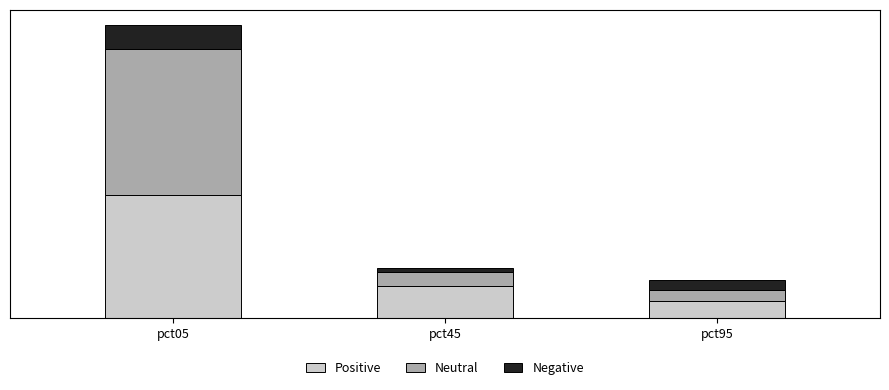

Are the bars grouped side by side (vs. stacked)?

No